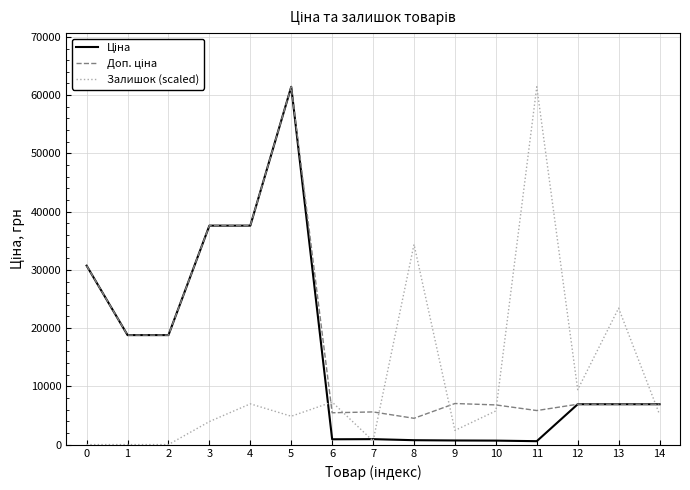

Which series changed the most between 2 and 11?

Залишок (scaled)